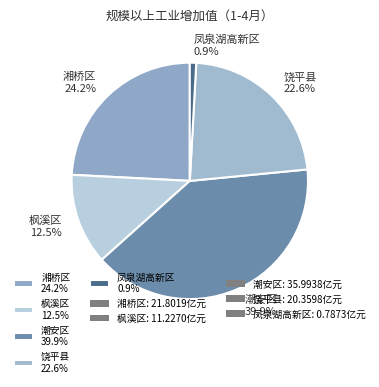

True or false: 饶平县 accounts for 10% of the total.

False